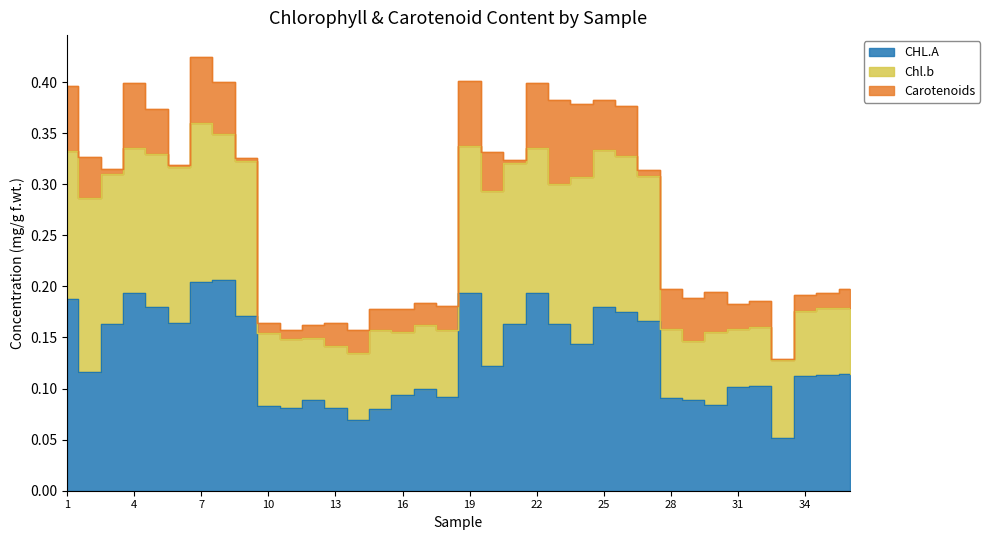

What are all the series names shown in the legend?

CHL.A, Chl.b, Carotenoids